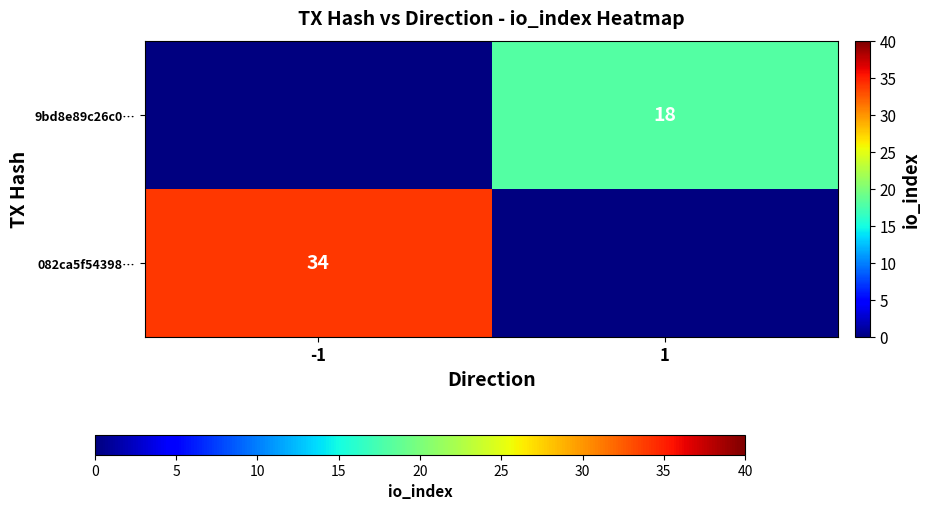

Which label corresponds to the largest value in the chart?

-1